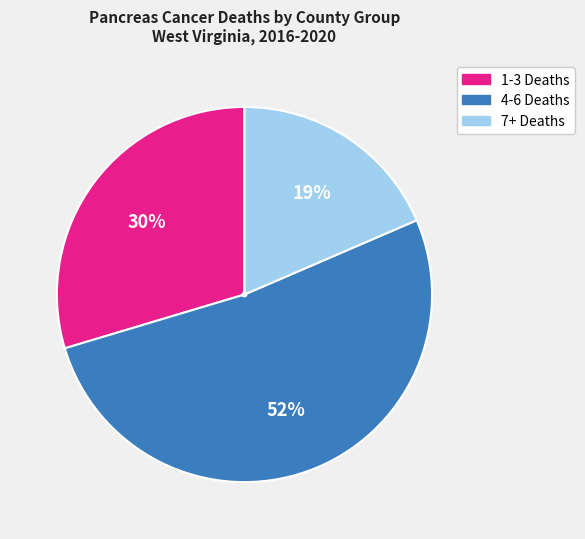

To the nearest percent, what is the difference between the largest and smallest slice percentages?

33%